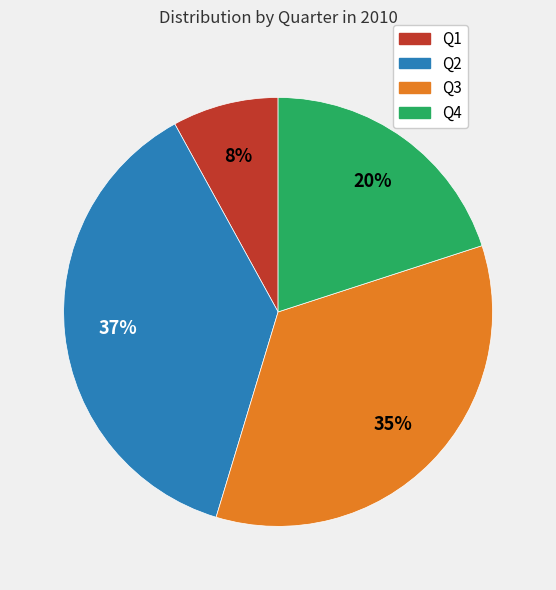

To the nearest percent, what is the difference between the largest and smallest slice percentages?

29%